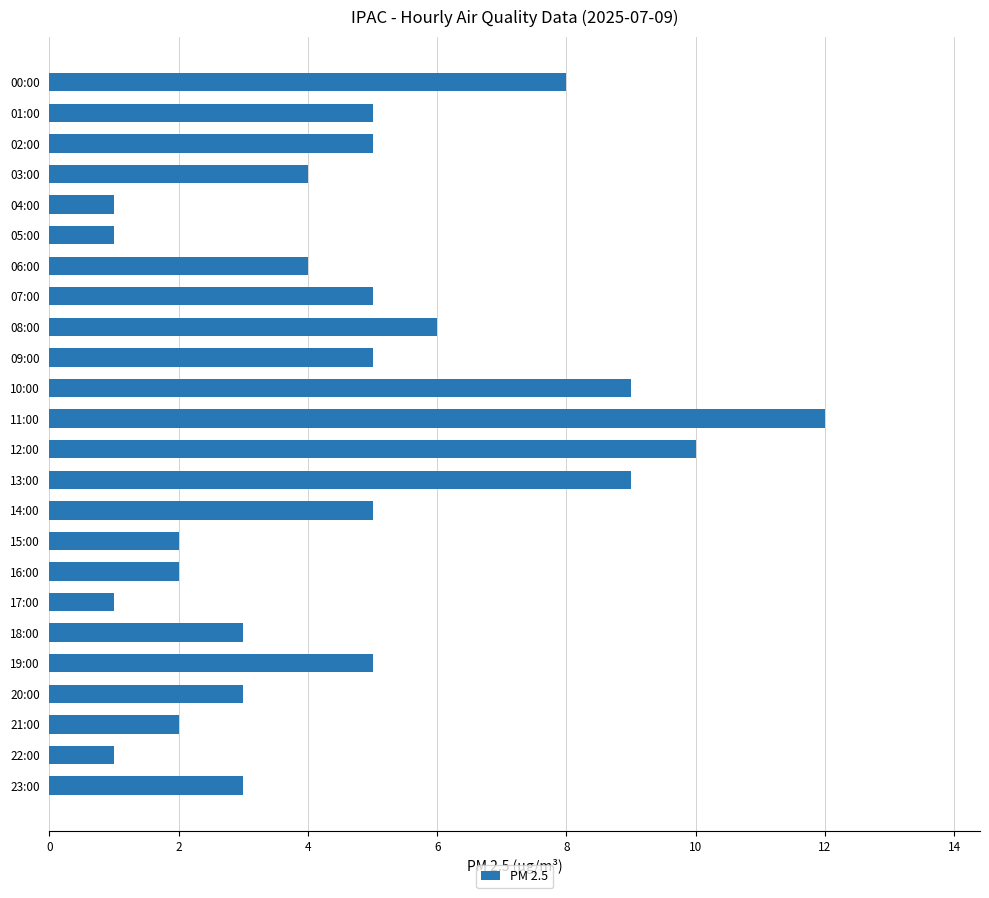

At which label is the value closest to 6?

08:00